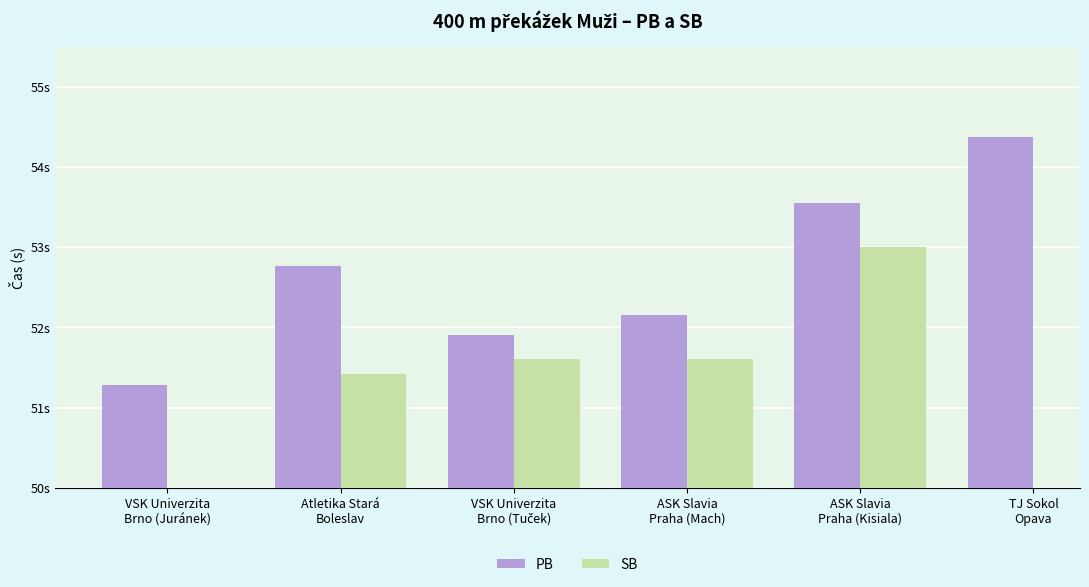

Does the chart contain any negative values?

No